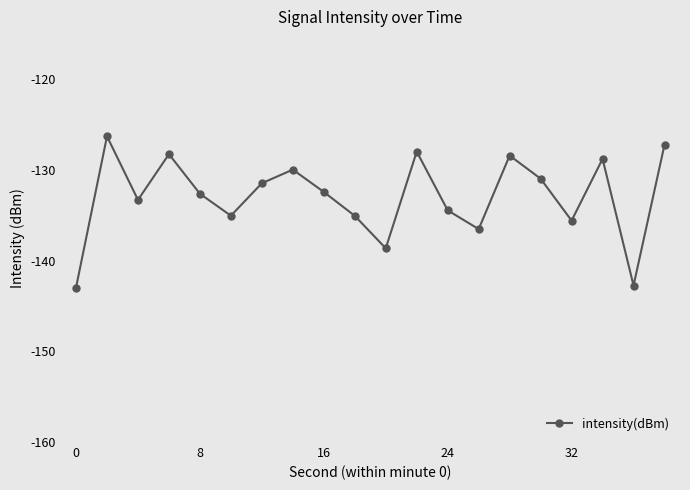

What is the maximum value shown in the chart?

-126.3